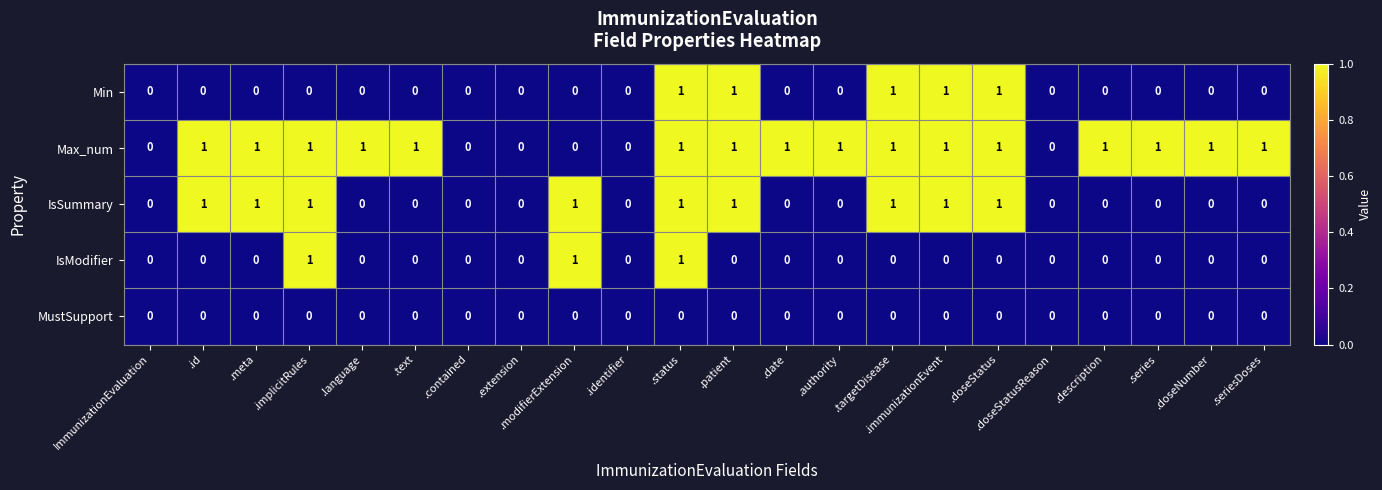

What is the sum of all IsModifier values?

3